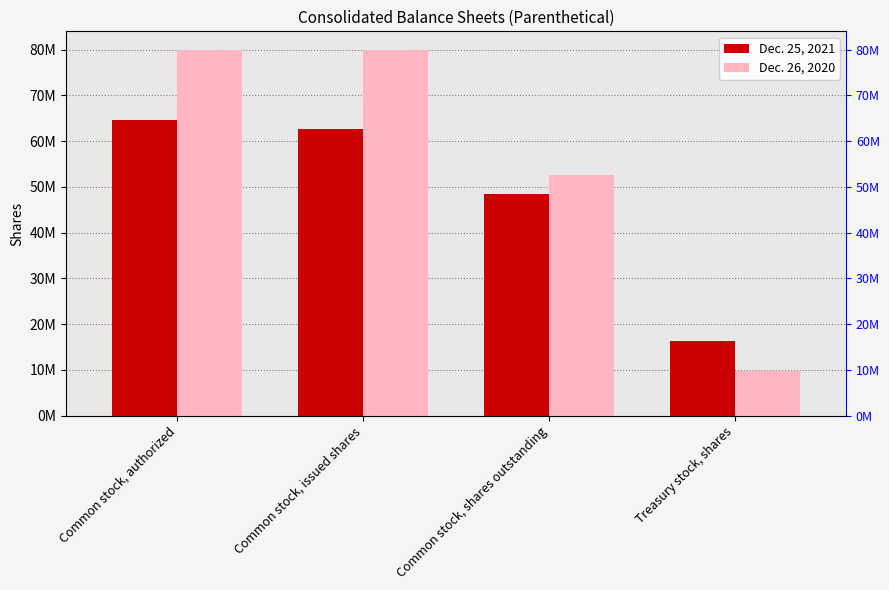

What is the difference between the maximum and second lowest values in the Dec. 25, 2021 series?

16249028